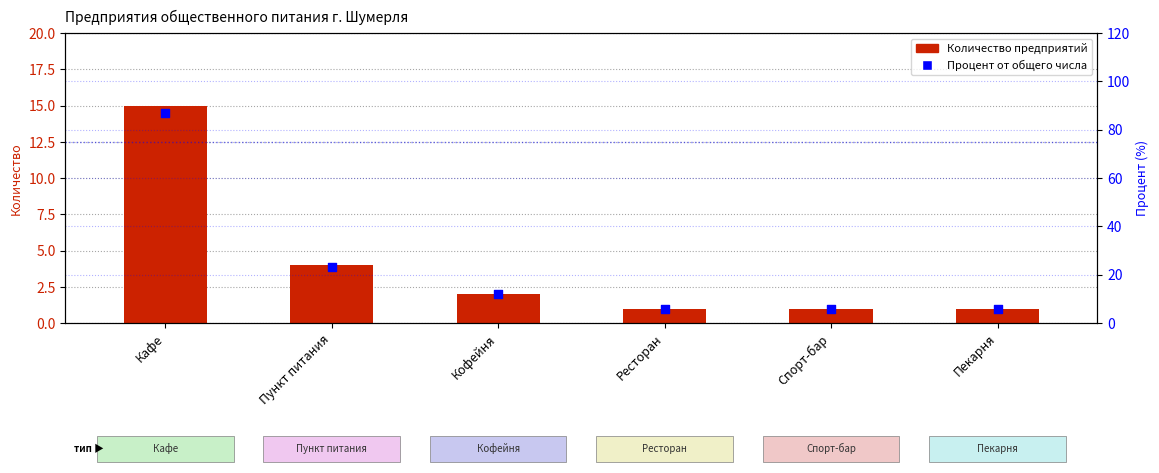

Which series contains the highest Y value?

Процент от общего числа